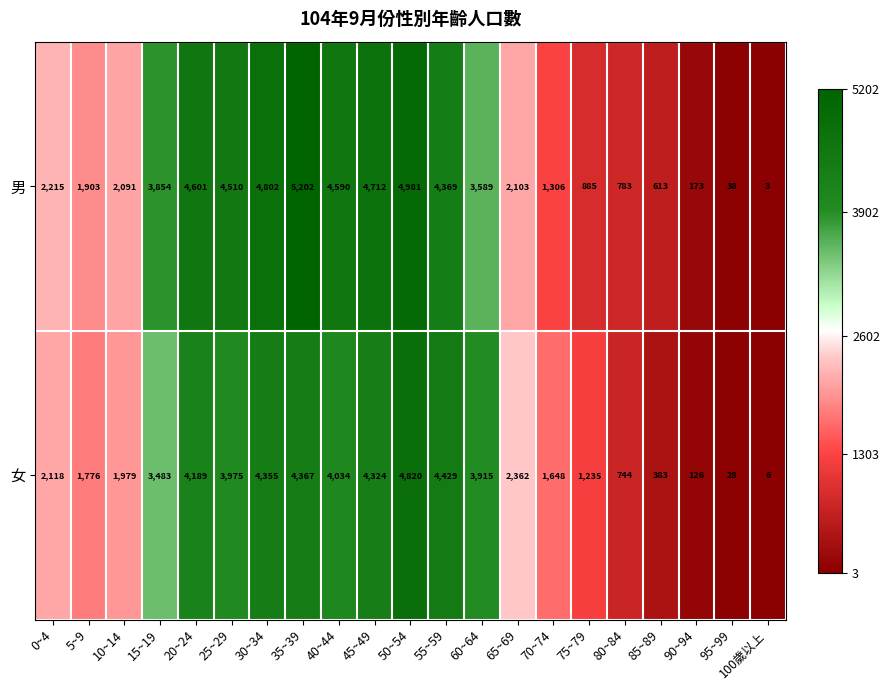

What is the sum of the 女 values at 90~94 and 60~64?

4041